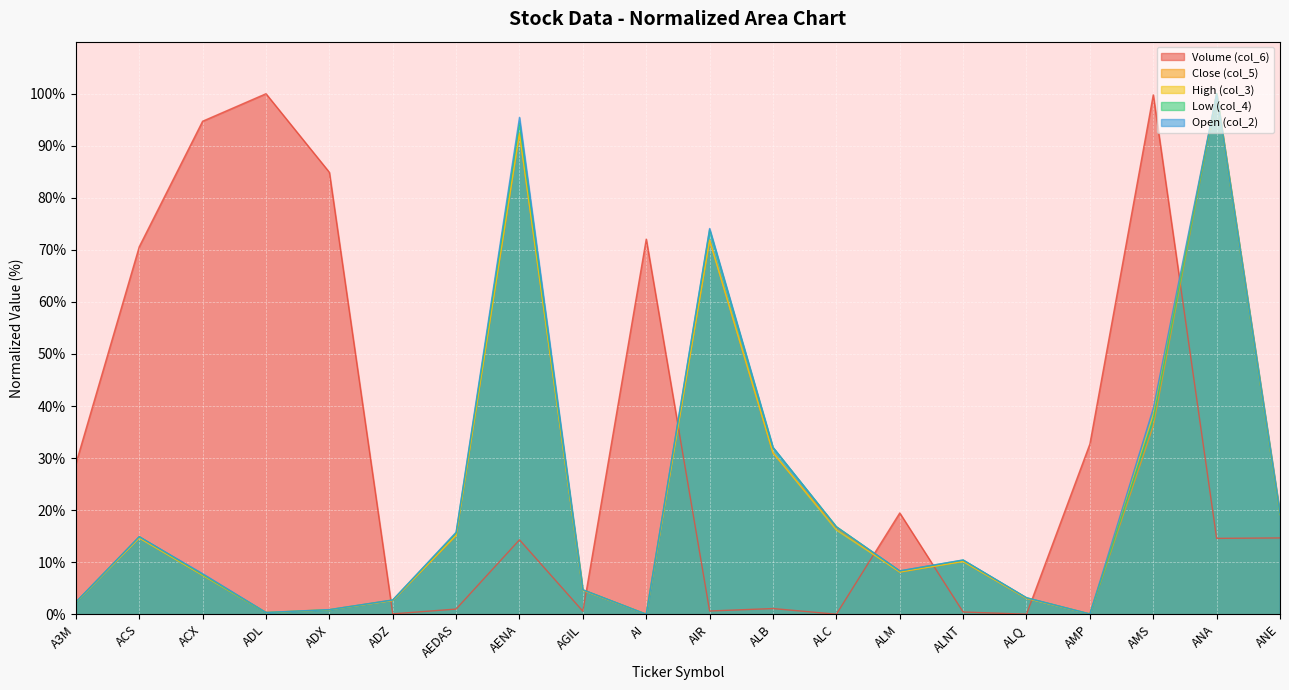

What position from the right is ANA?

2